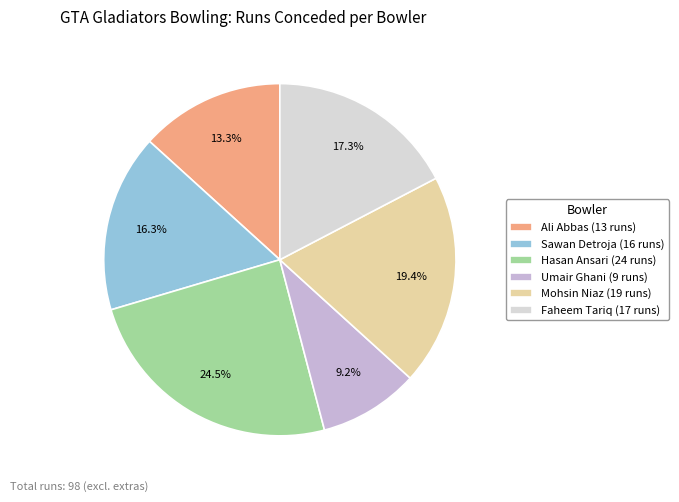

How many slices are in this pie chart?

6